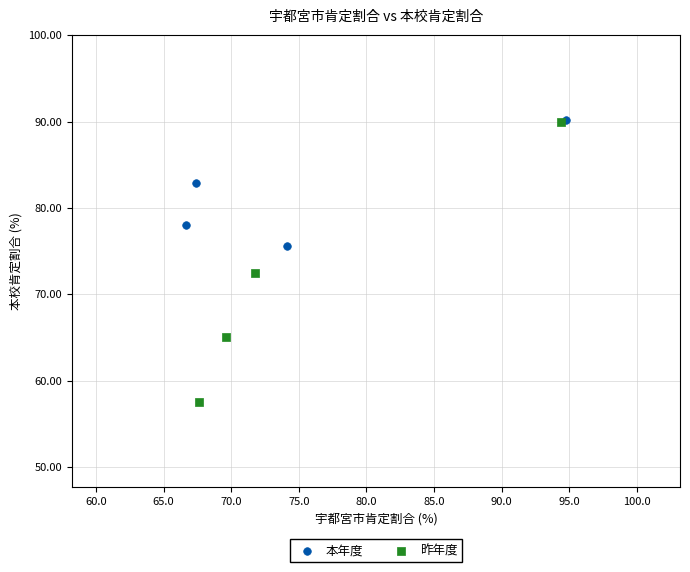

Which series has the largest Y range (max minus min)?

昨年度